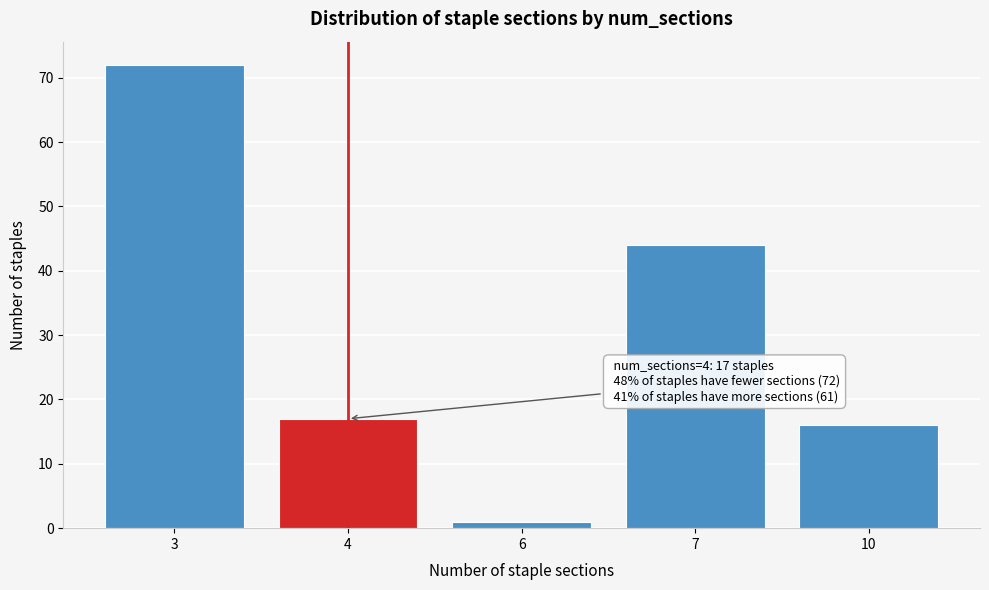

Reading right to left, what are all the values shown in this chart?

16	44	1	17	72